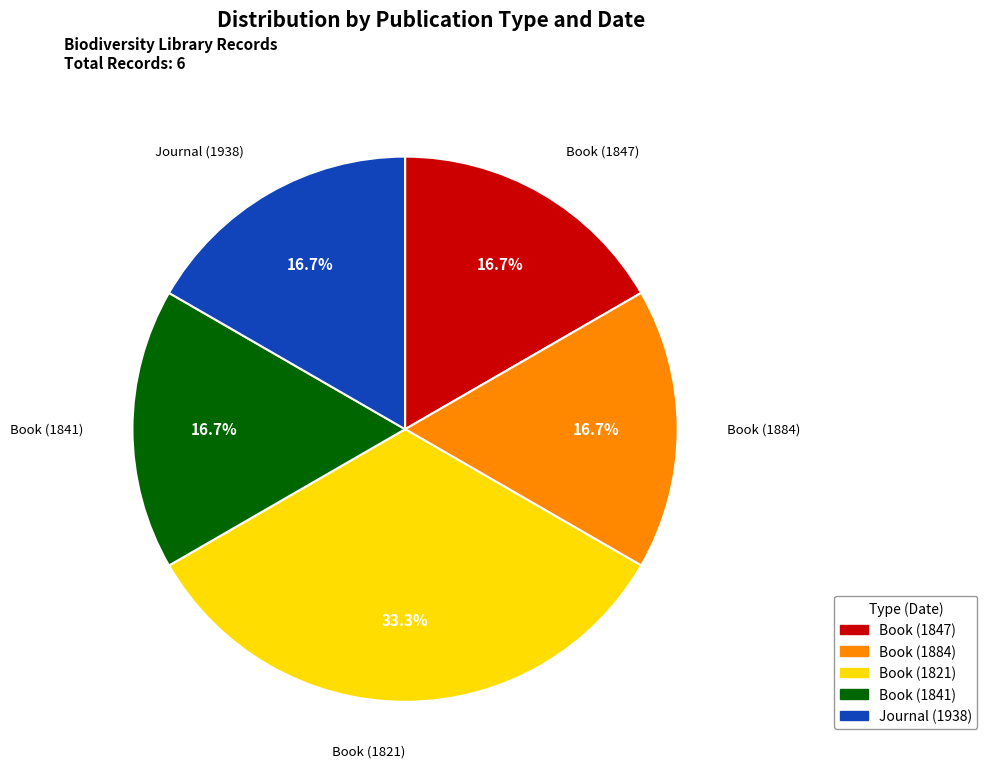

Does any single category account for the majority?

No